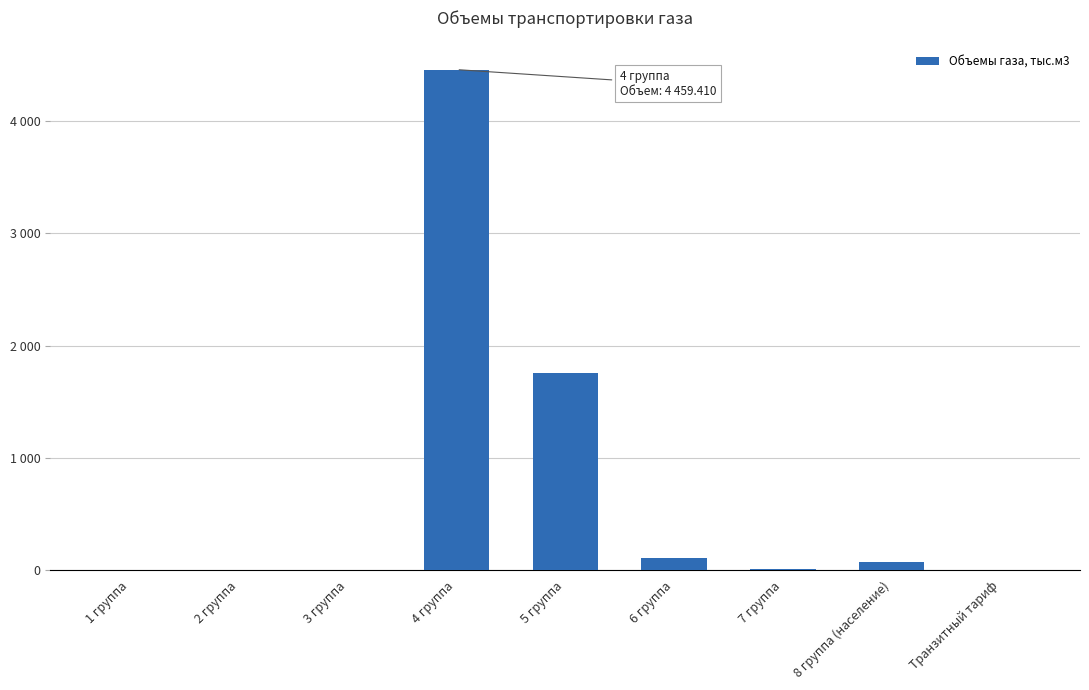

Are the bars horizontal?

No